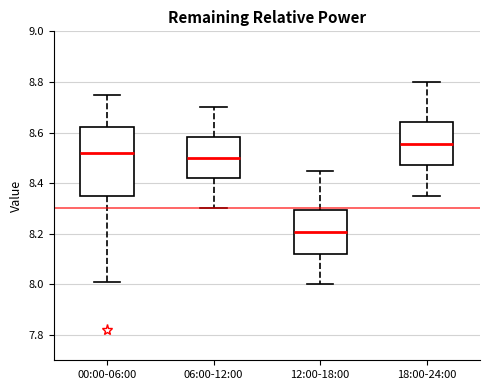

Where does the lower whisker of the box for 00:00-06:00 end on the y-axis? The values are not printed on the chart, so give them approximately, as read against the axis.

8.02